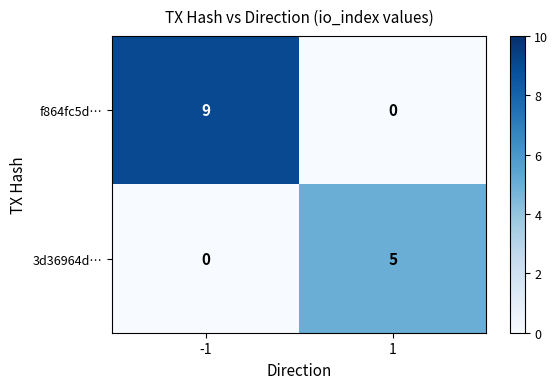

What is the maximum value for f864fc5d…?

9